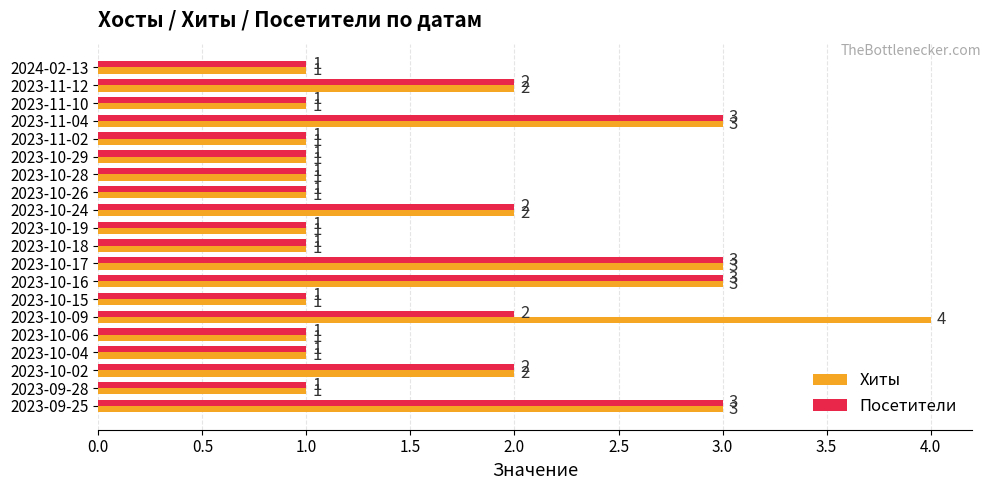

How many data points in Посетители are above 1?

8